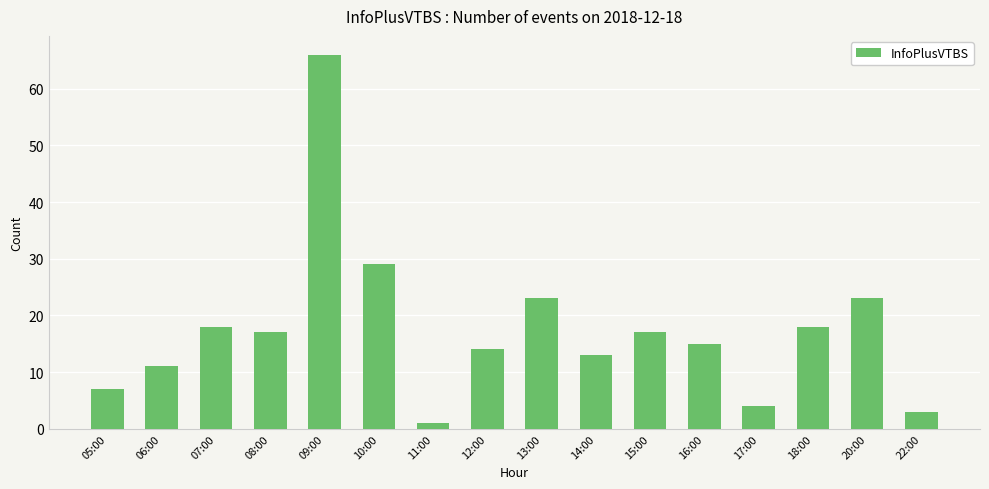

What is the difference between the second highest and minimum values?

28